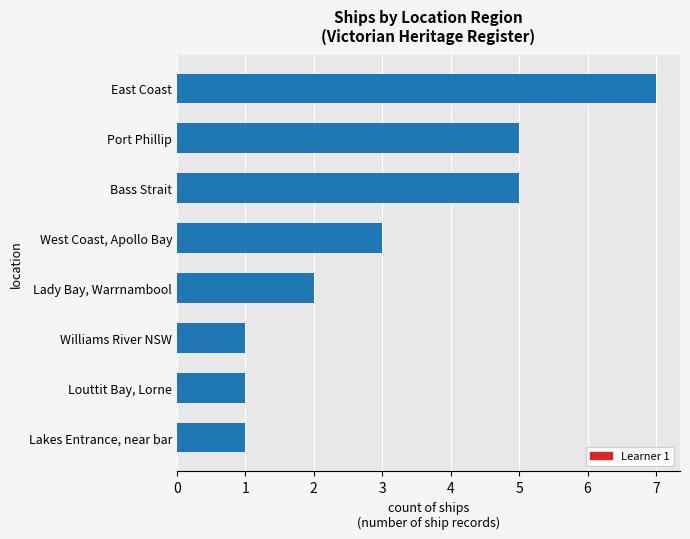

At which category does the chart reach its peak across all series?

East Coast